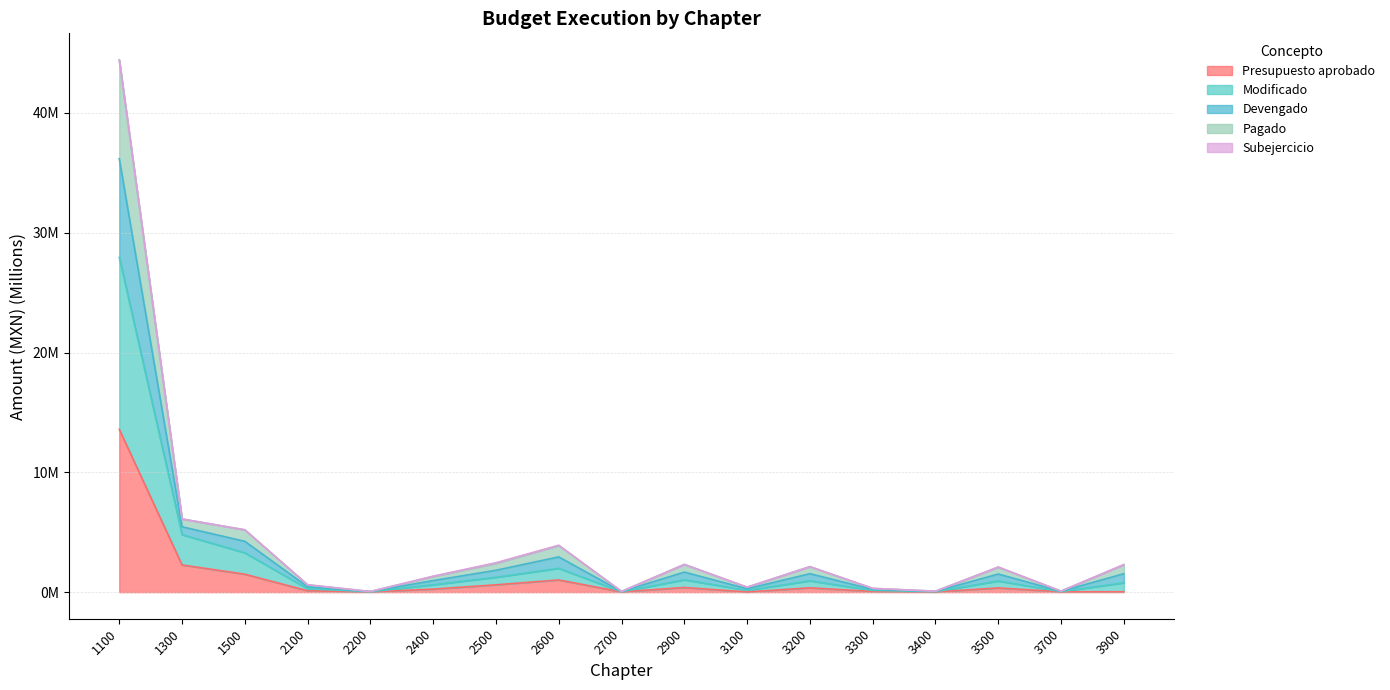

True or false: Pagado and Modificado intersect in this chart.

False